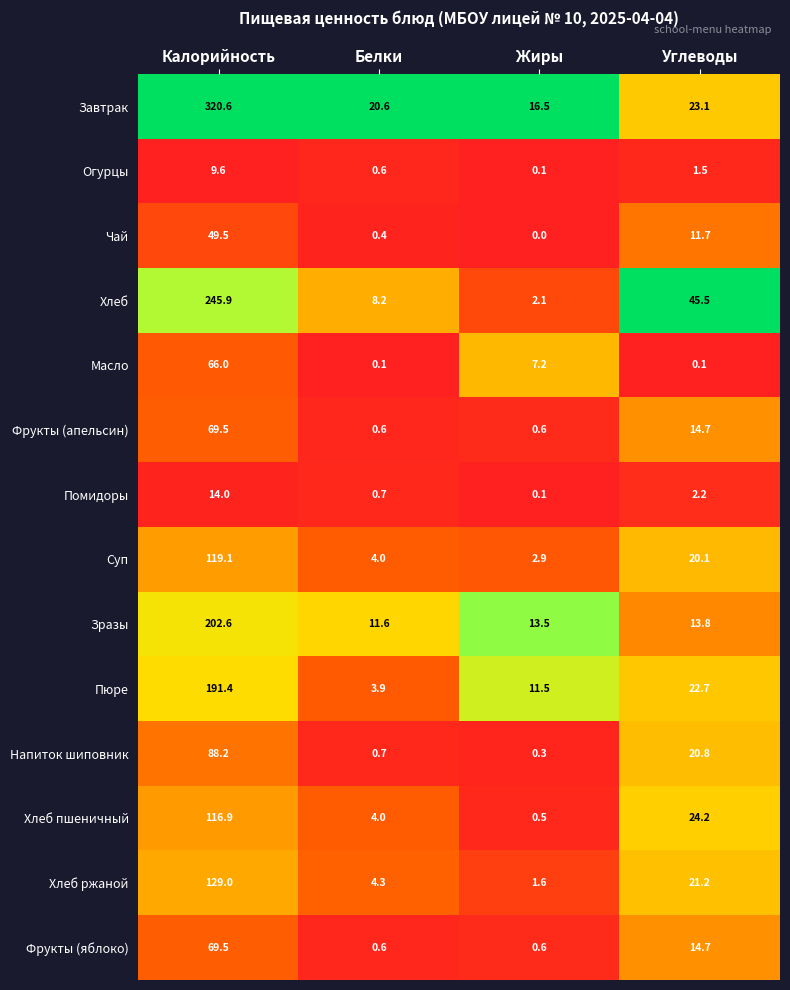

What is the difference between the maximum and minimum values in the Зразы series?

191.0